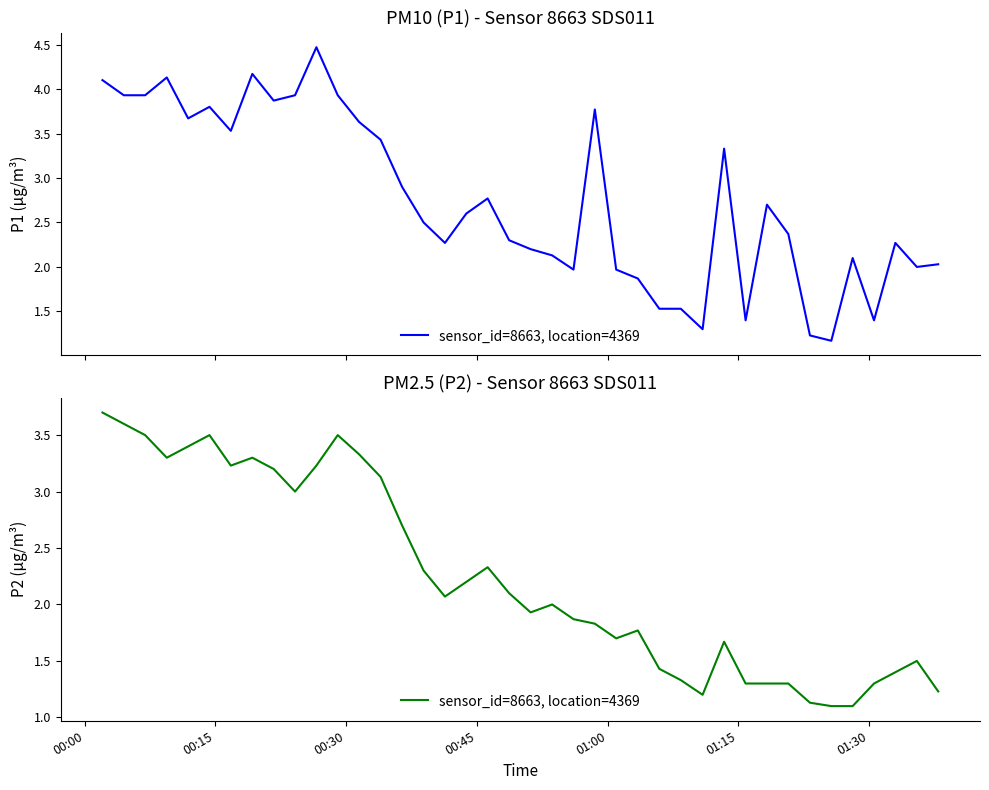

What is the difference between the maximum and minimum values?

2.6